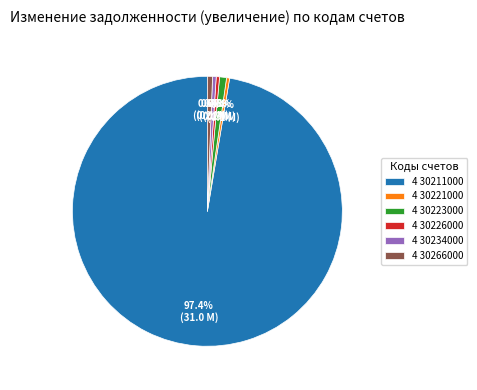

Does any single category account for the majority?

Yes